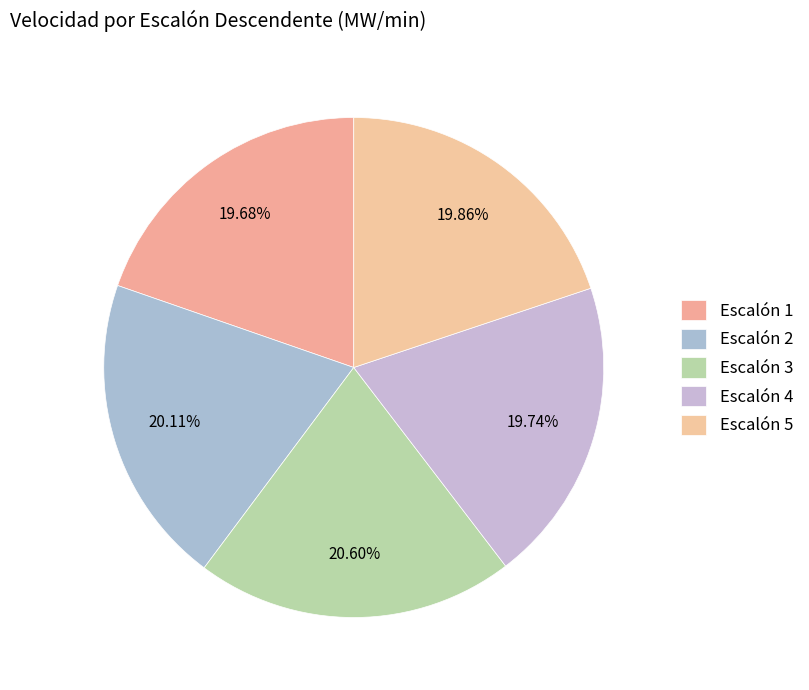

To the nearest percent, what is the difference between the largest and smallest slice percentages?

1%